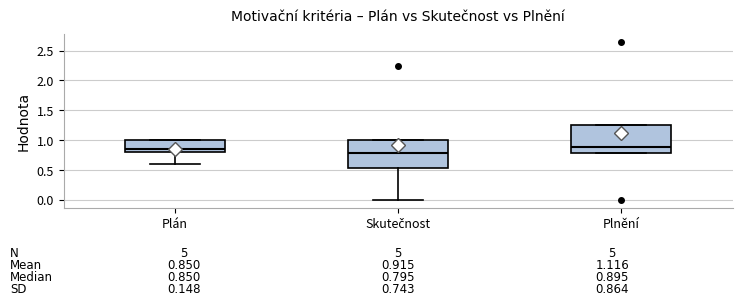

Which box's median line is the lowest?

Skutečnost